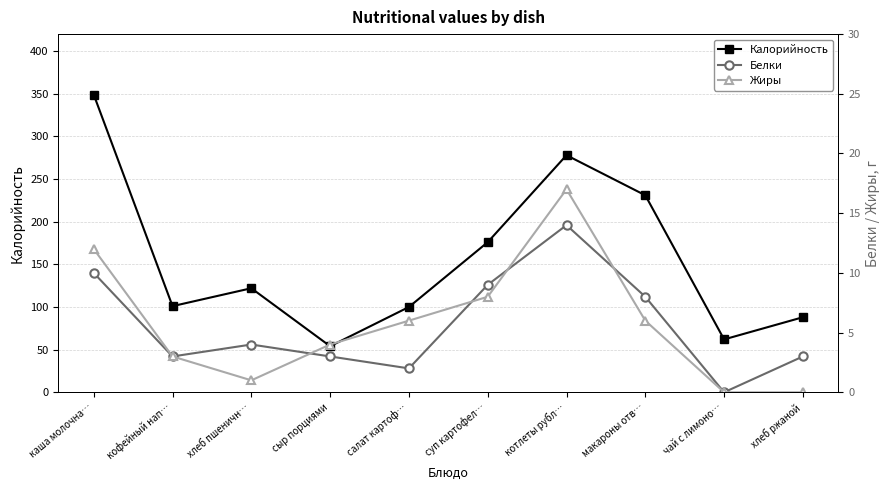

Which series has the largest range (max minus min)?

Калорийность